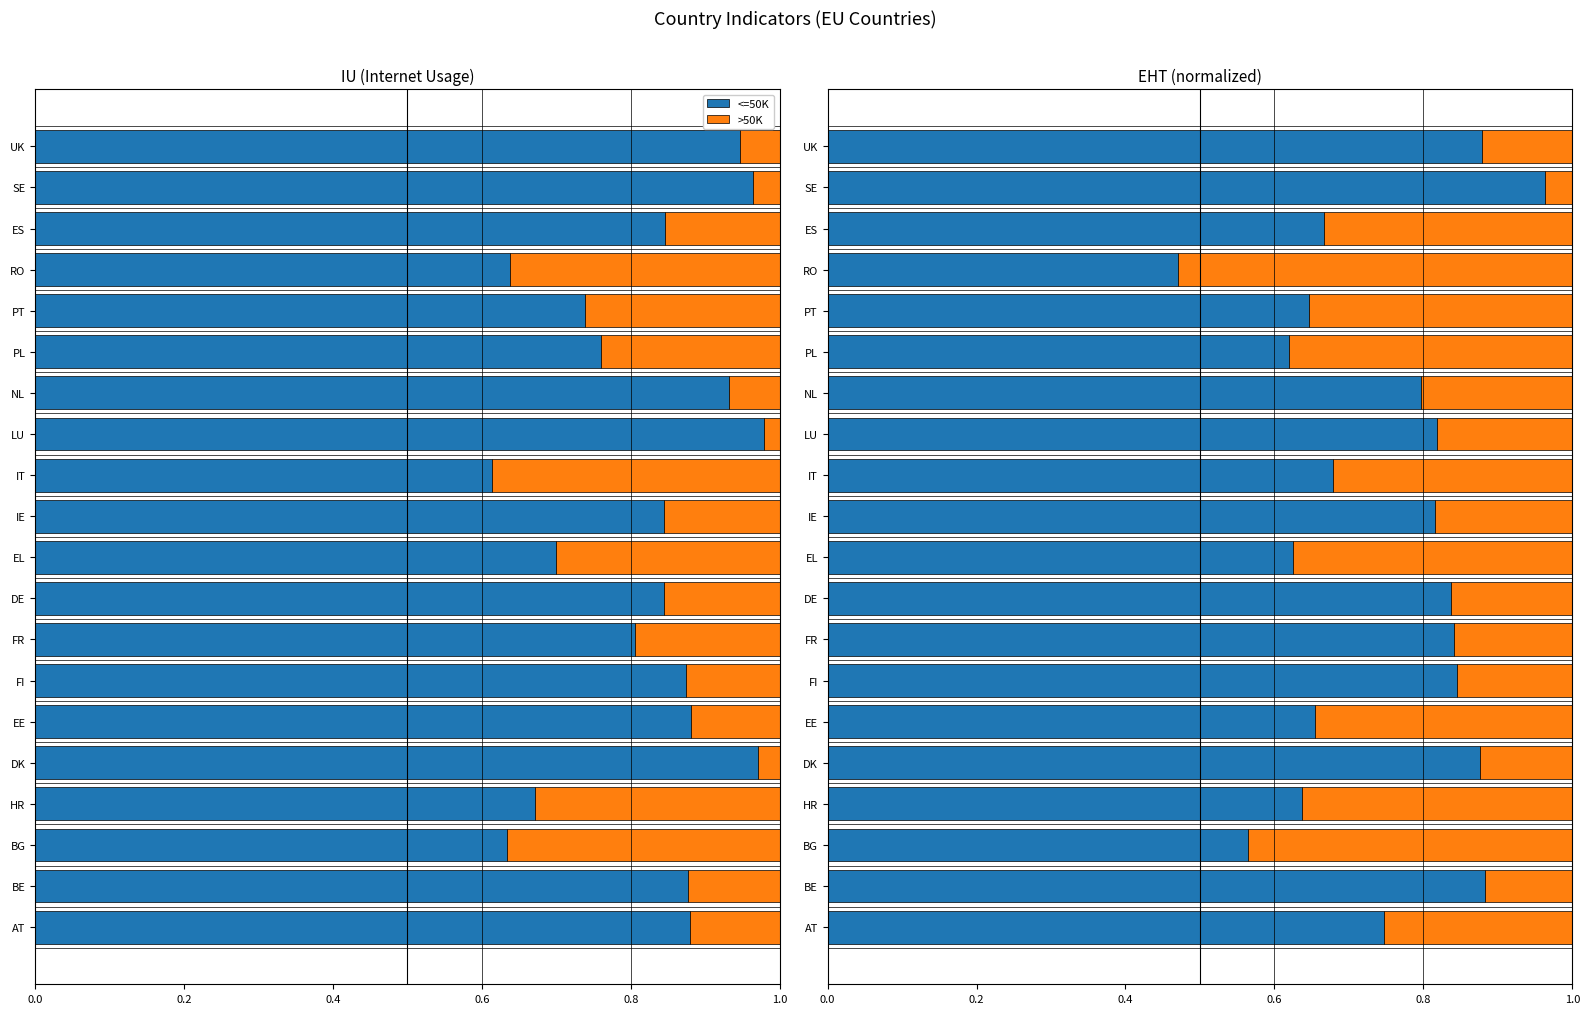

What is the approximate value of >50K at BE?

0.1